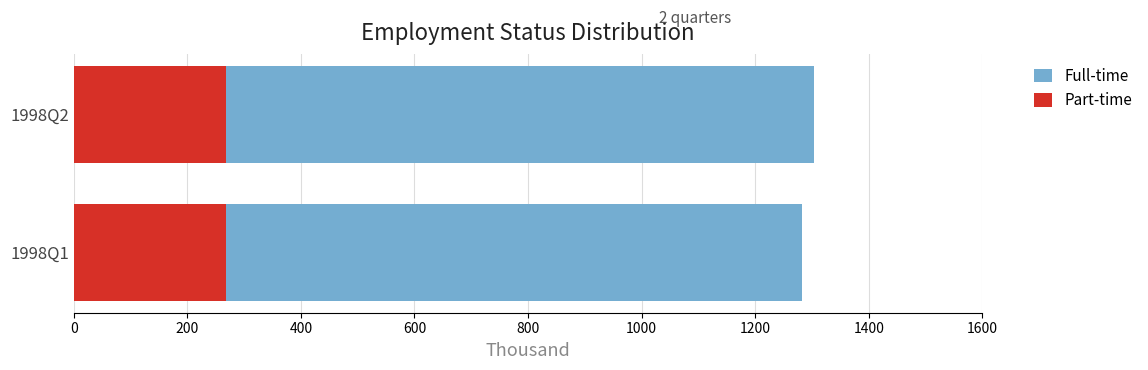

Count the number of categories in the chart.

2